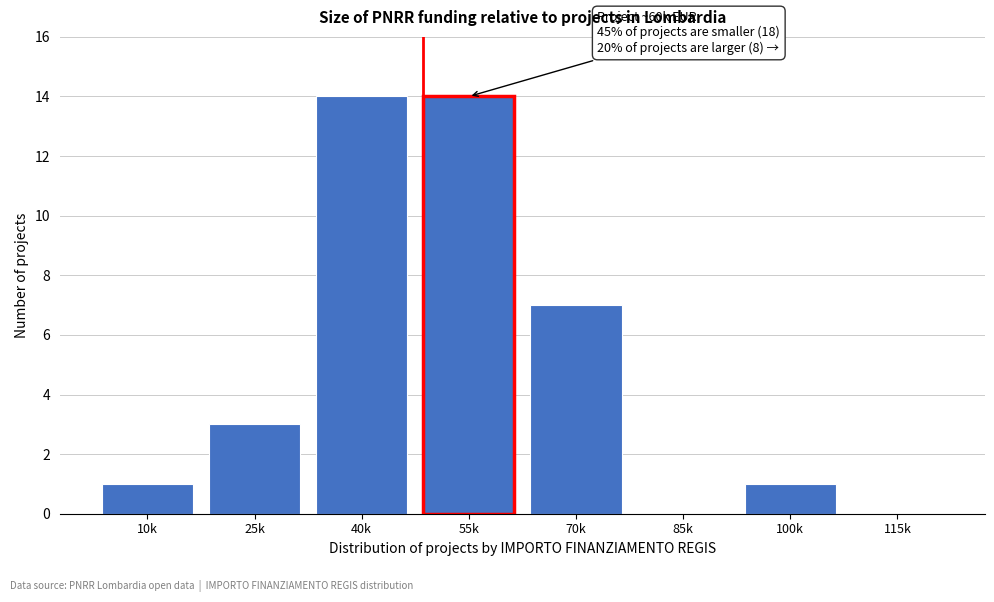

Reading right to left, list all the values displayed in this chart.

115k=0	100k=1	85k=0	70k=7	55k=14	40k=14	25k=3	10k=1